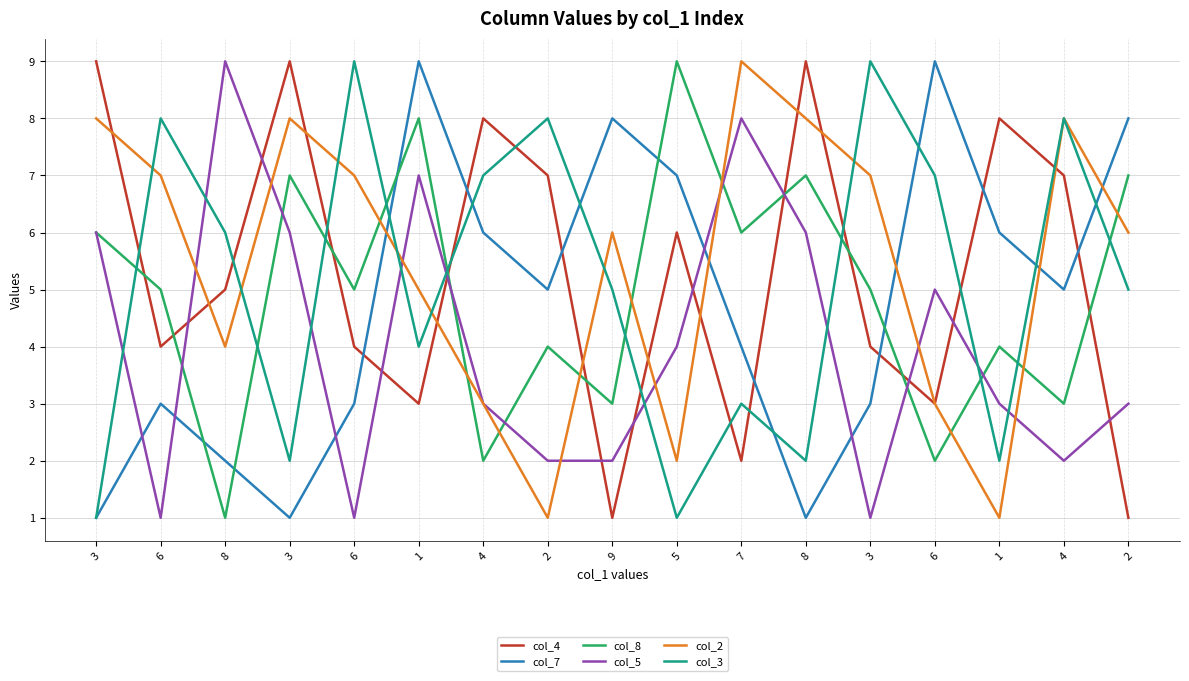

True or false: col_3 has more than 1 points higher than both neighbors.

True